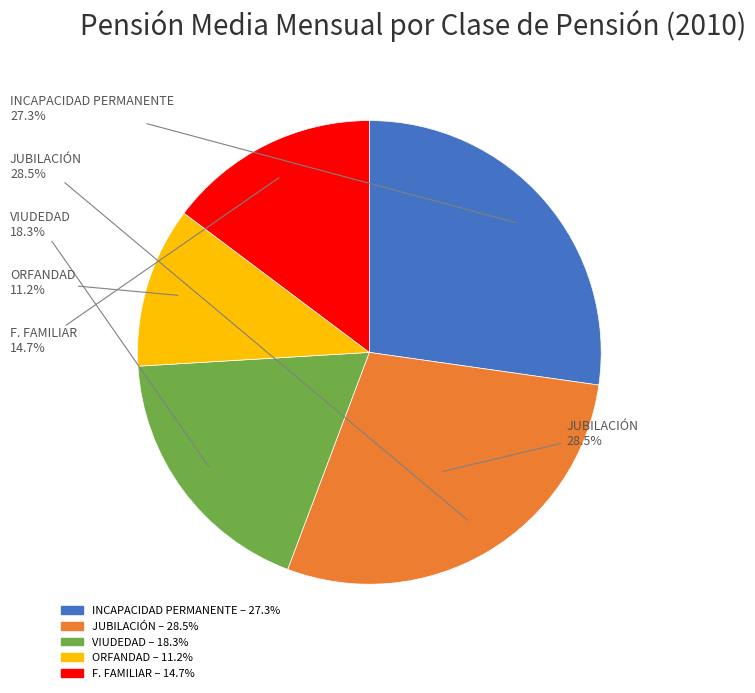

Is there a majority slice in this chart?

No